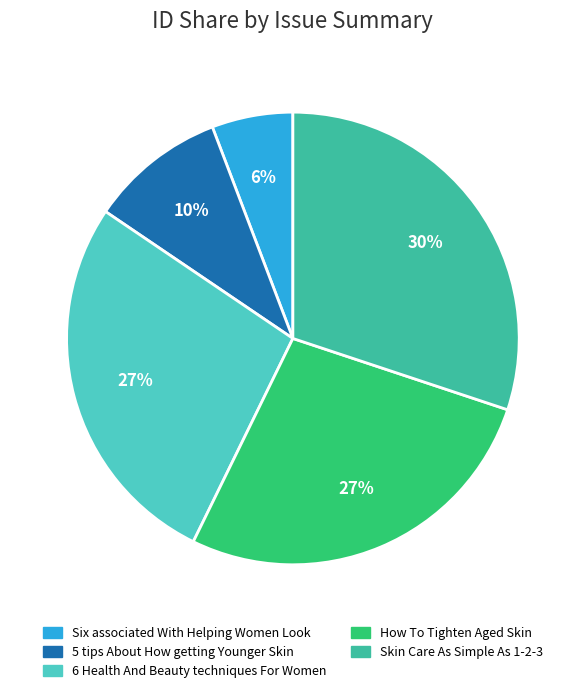

To the nearest percent, what is the difference between the largest and smallest slice percentages?

24%